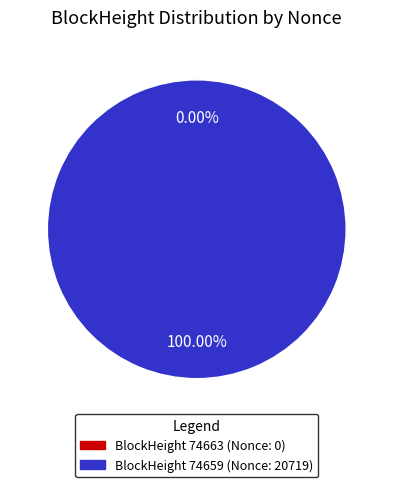

Is the sum of 74659 and 74663 greater than half?

Yes